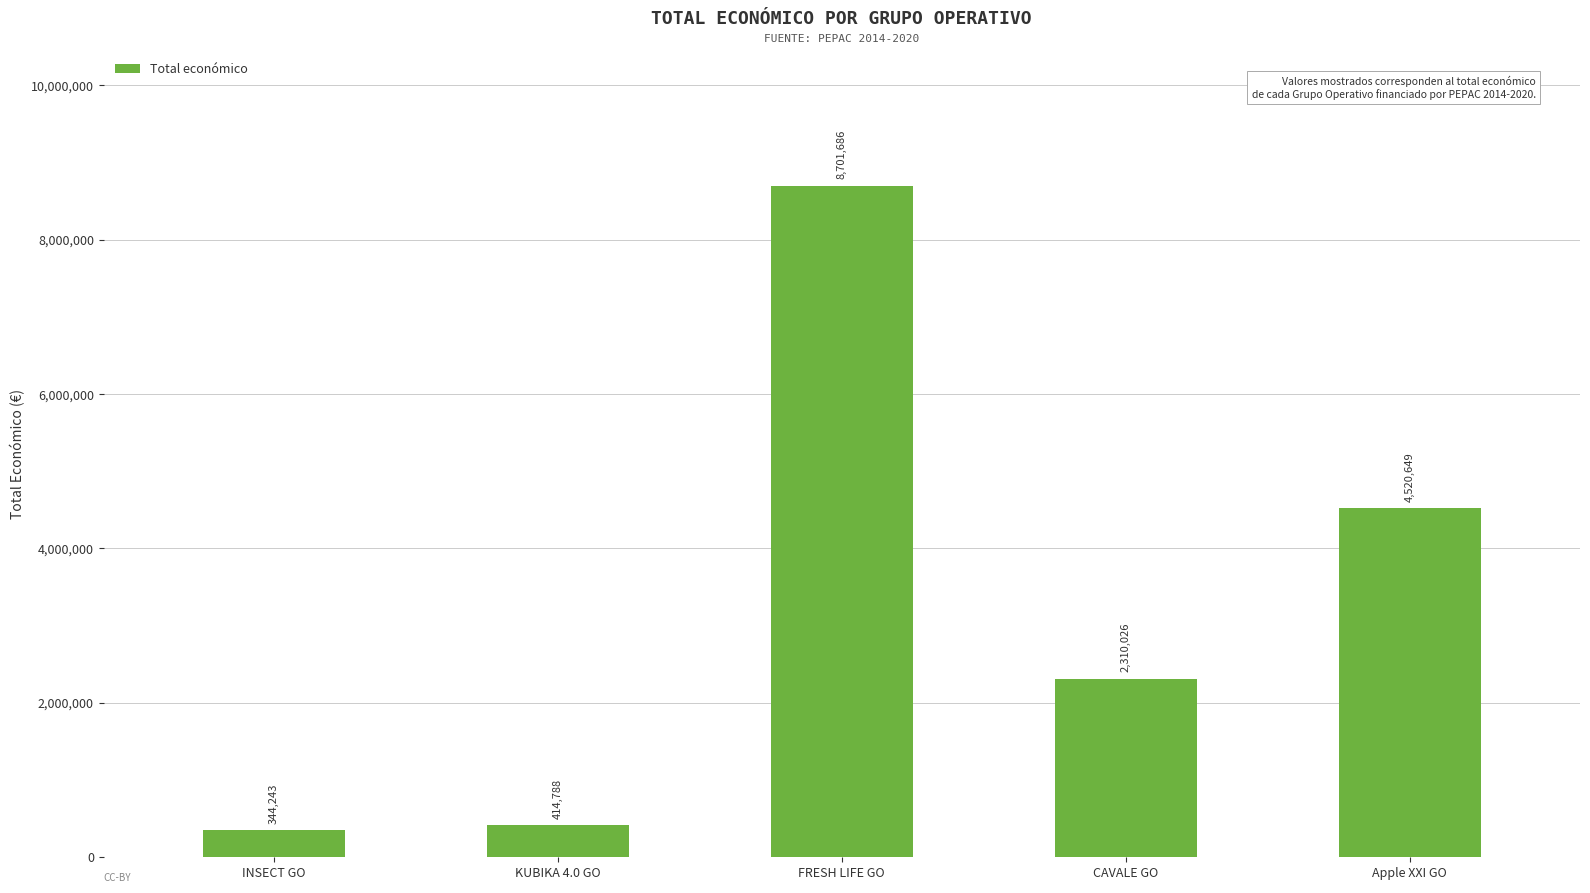

List the labels in order of value, smallest first.

INSECT GO, KUBIKA 4.0 GO, CAVALE GO, Apple XXI GO, FRESH LIFE GO